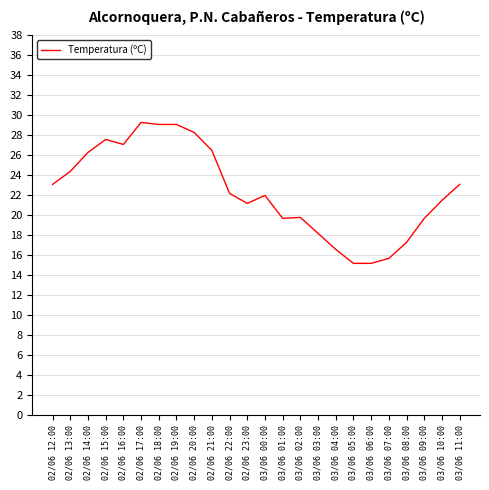

What is the difference between the maximum and minimum values?

14.1